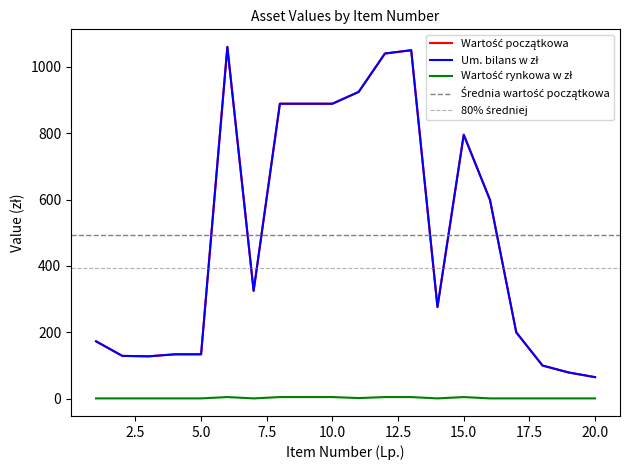

True or false: Um. bilans w zł has a value of 59.1 at 1.

False